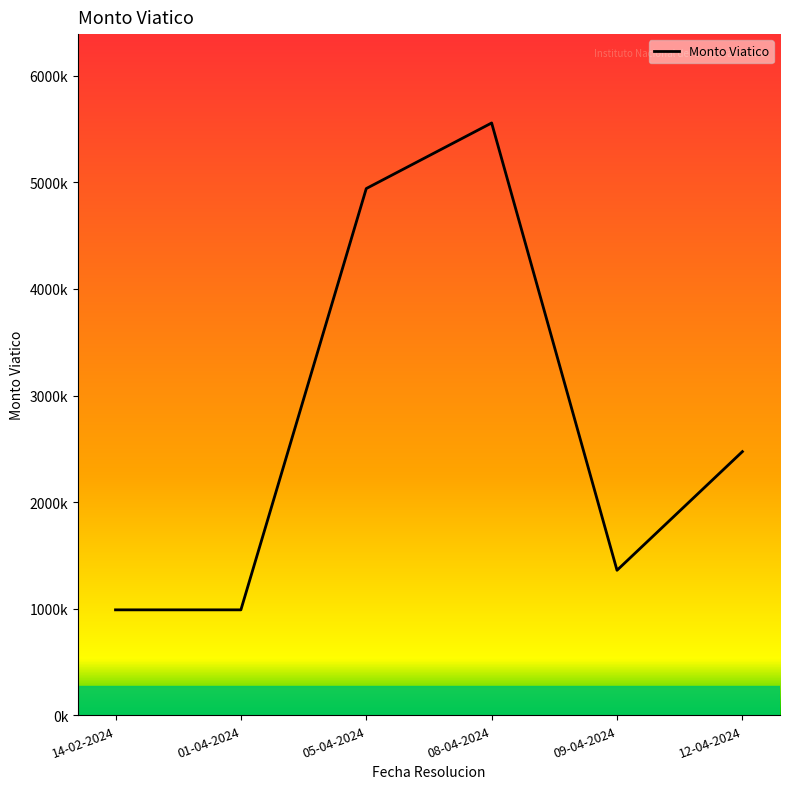

What is the label of the 2nd point from the right?

09-04-2024